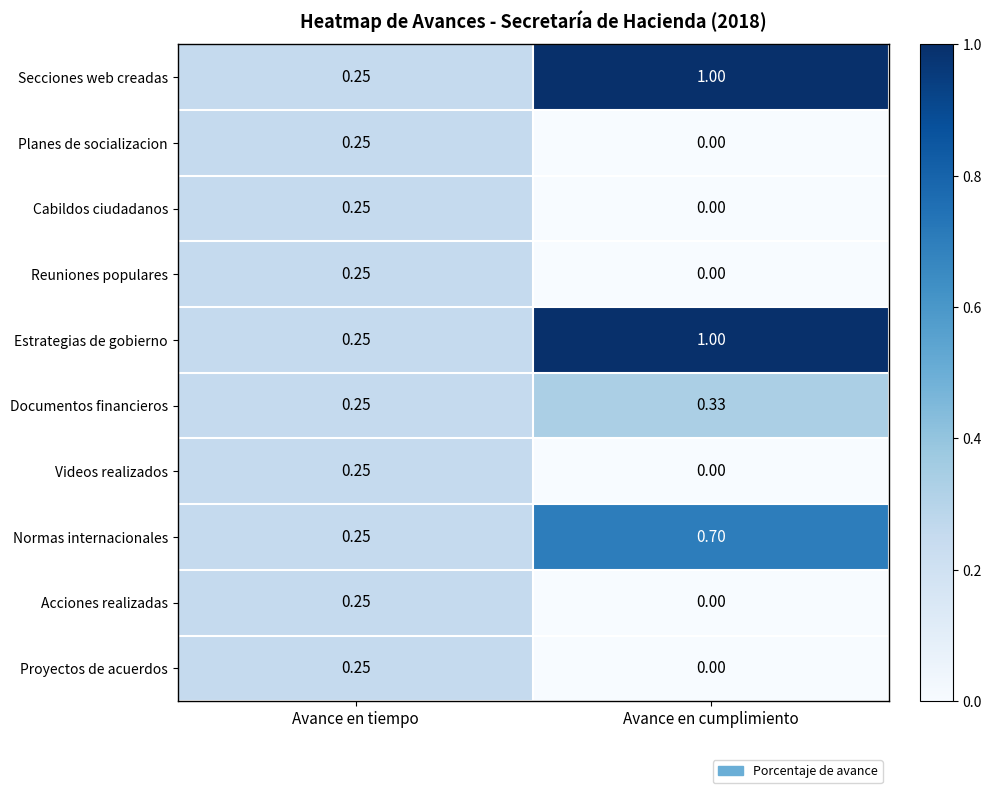

At which category is the sum across all series the highest?

Avance en cumplimiento